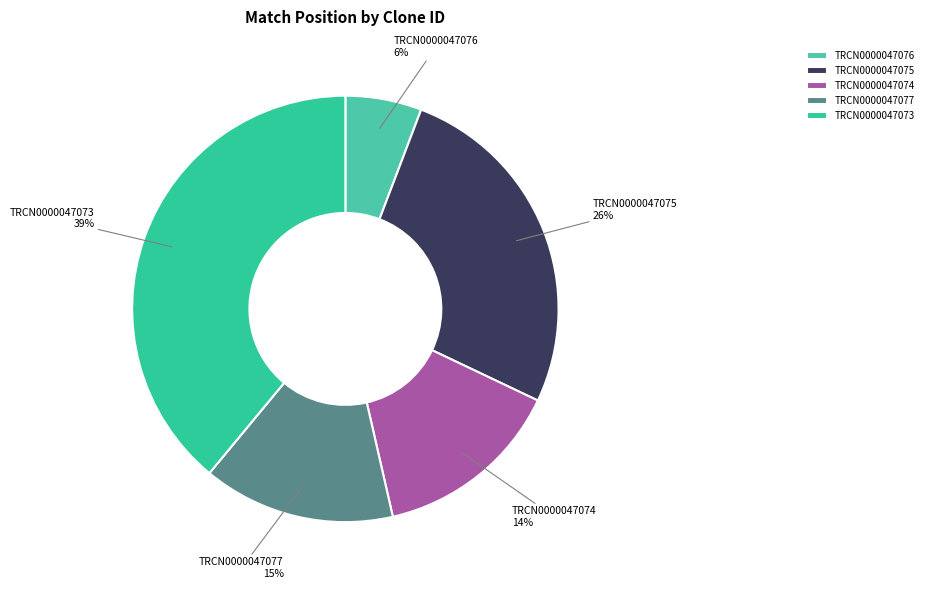

Is TRCN0000047076 the majority of the pie?

No